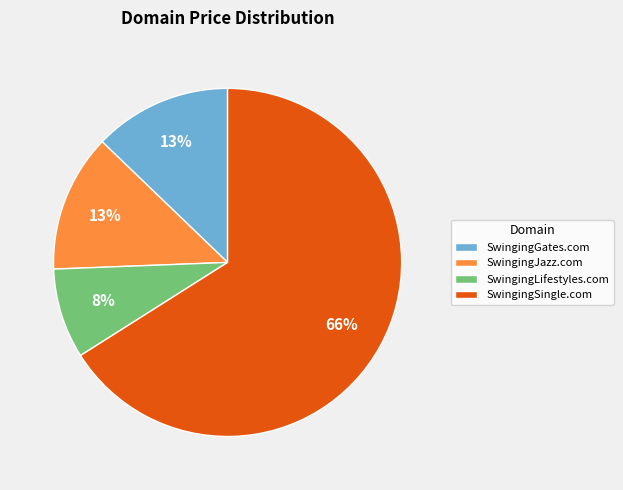

To the nearest percent, what is the average slice percentage?

25%